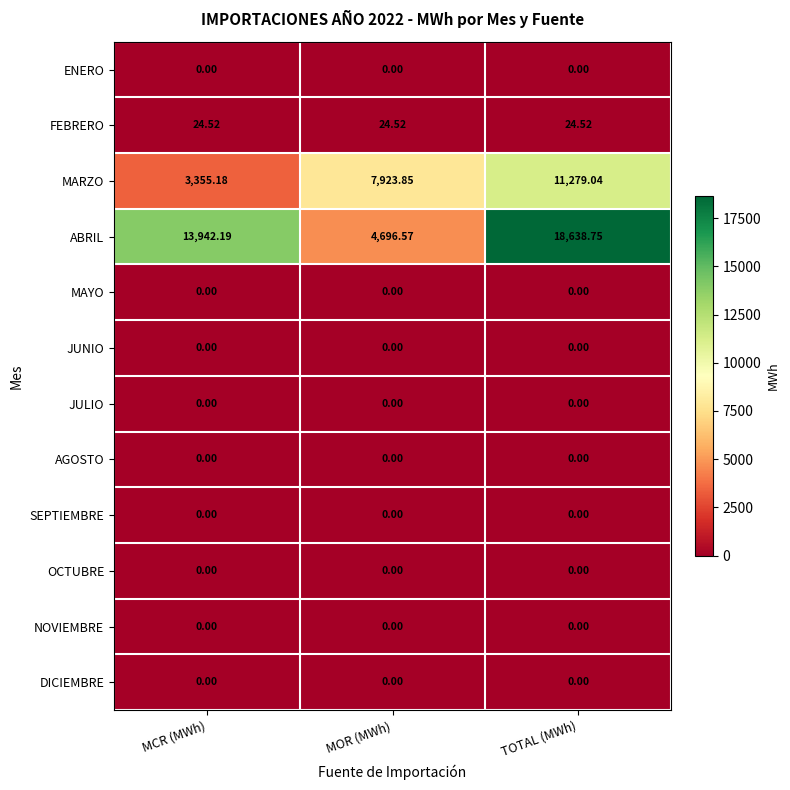

At which category is the sum across all series the highest?

TOTAL (MWh)